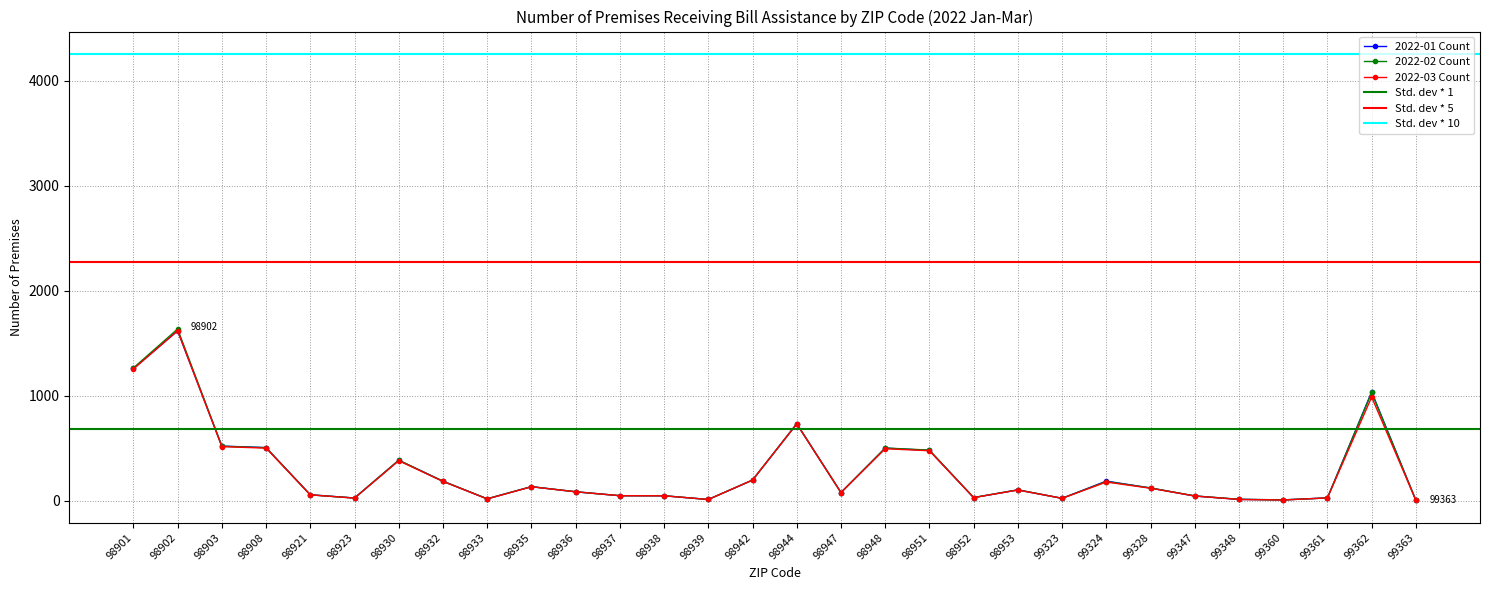

What is the sum of the 2022-02 Count values at 98921 and 99348?

72